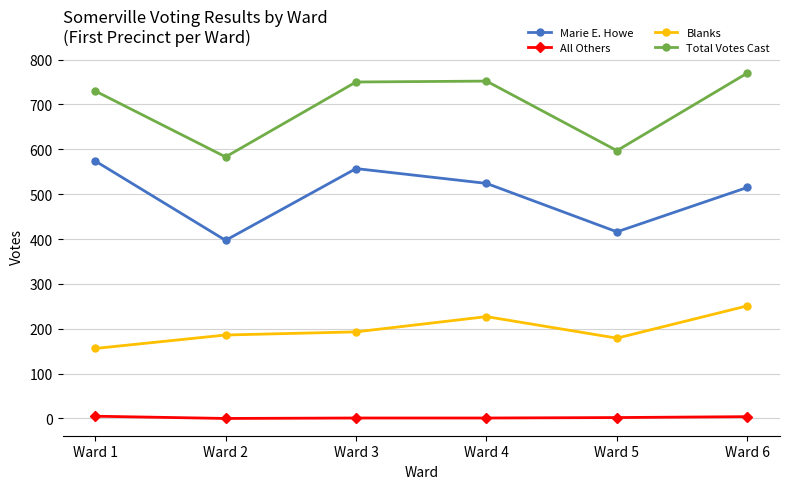

At Ward 1, list the series in order from smallest to largest.

All Others, Blanks, Marie E. Howe, Total Votes Cast